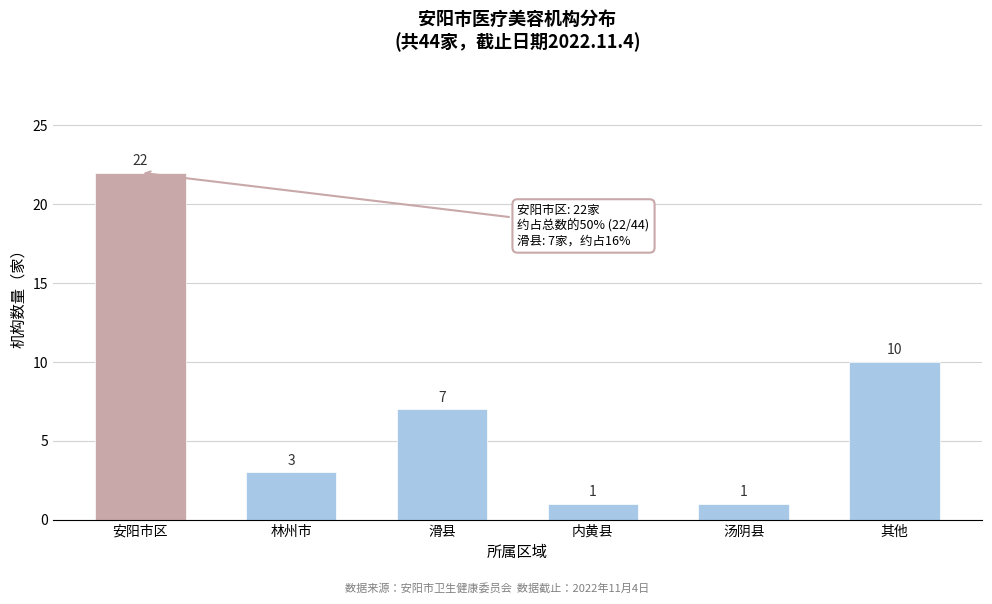

Reading right to left, extract all data points from this chart.

10	1	1	7	3	22